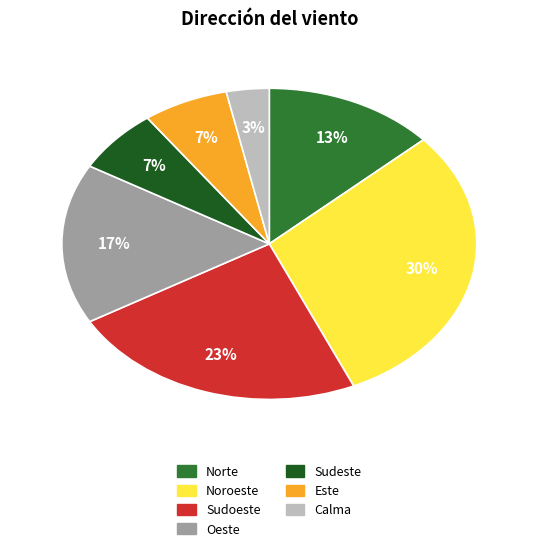

To the nearest percent, what is the average slice percentage?

14%